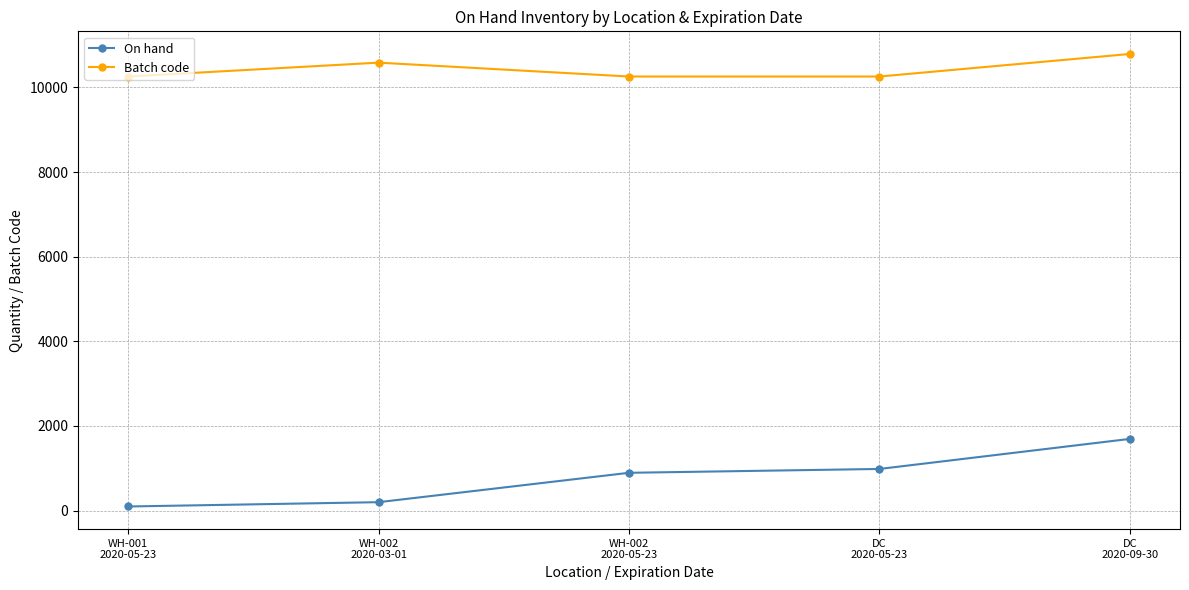

At how many categories does at least one series exceed 1075?

5